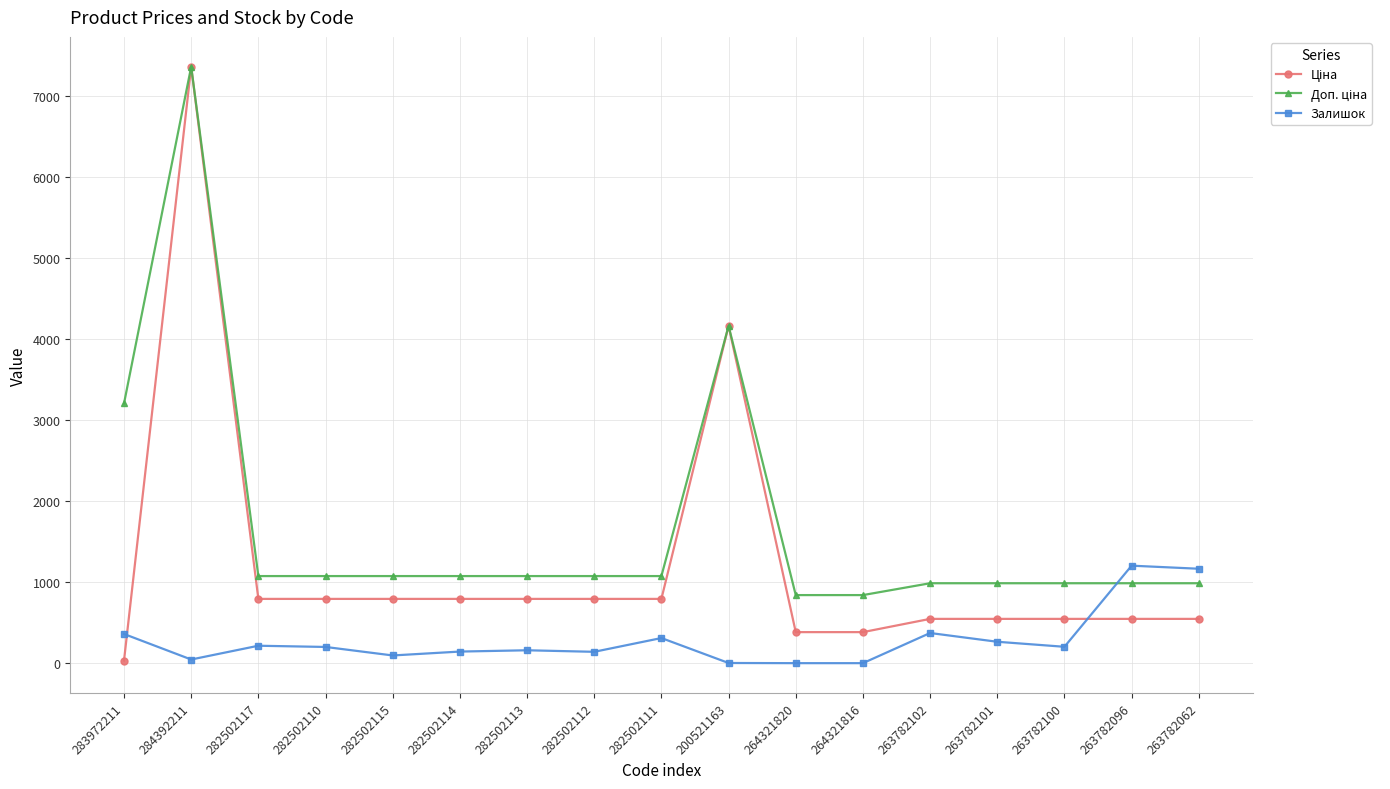

Between 282502112 and 263782062, which series saw the biggest shift?

Залишок